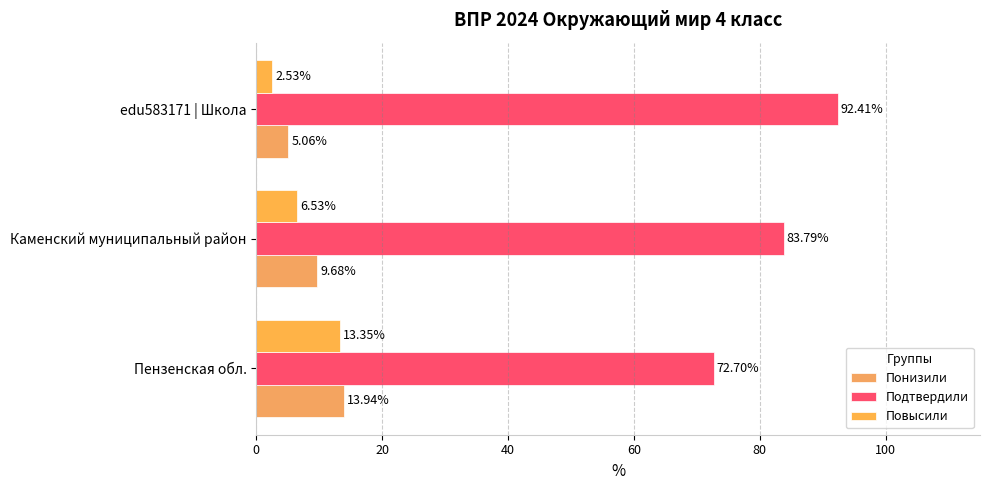

How many series are shown in this chart?

3